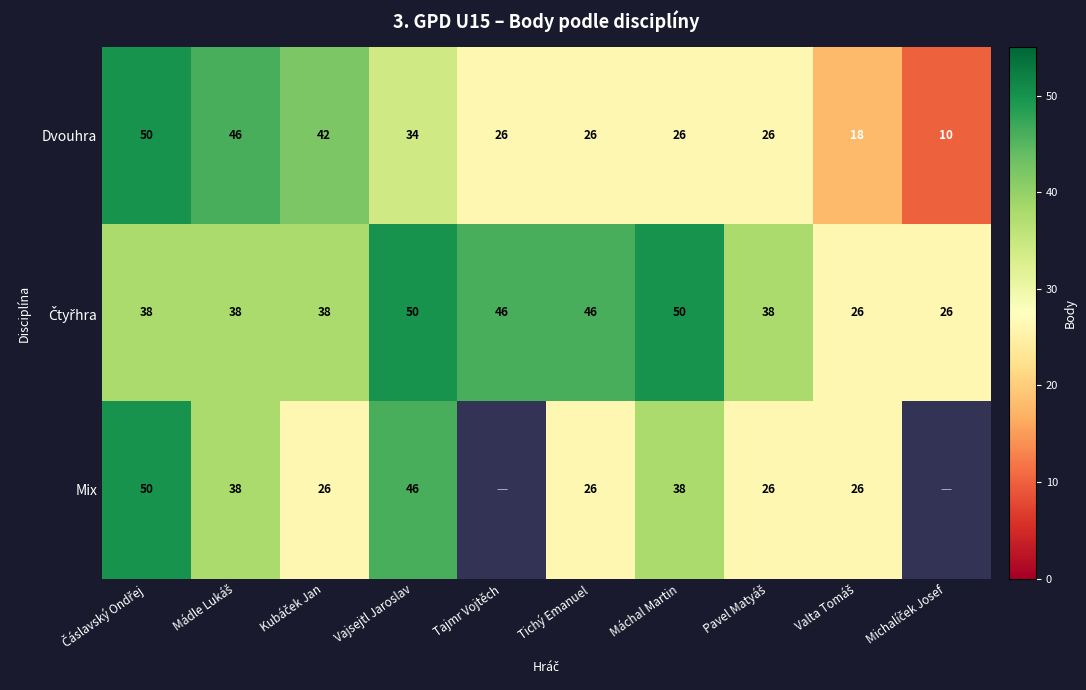

How many data points in Dvouhra are less than 26?

2